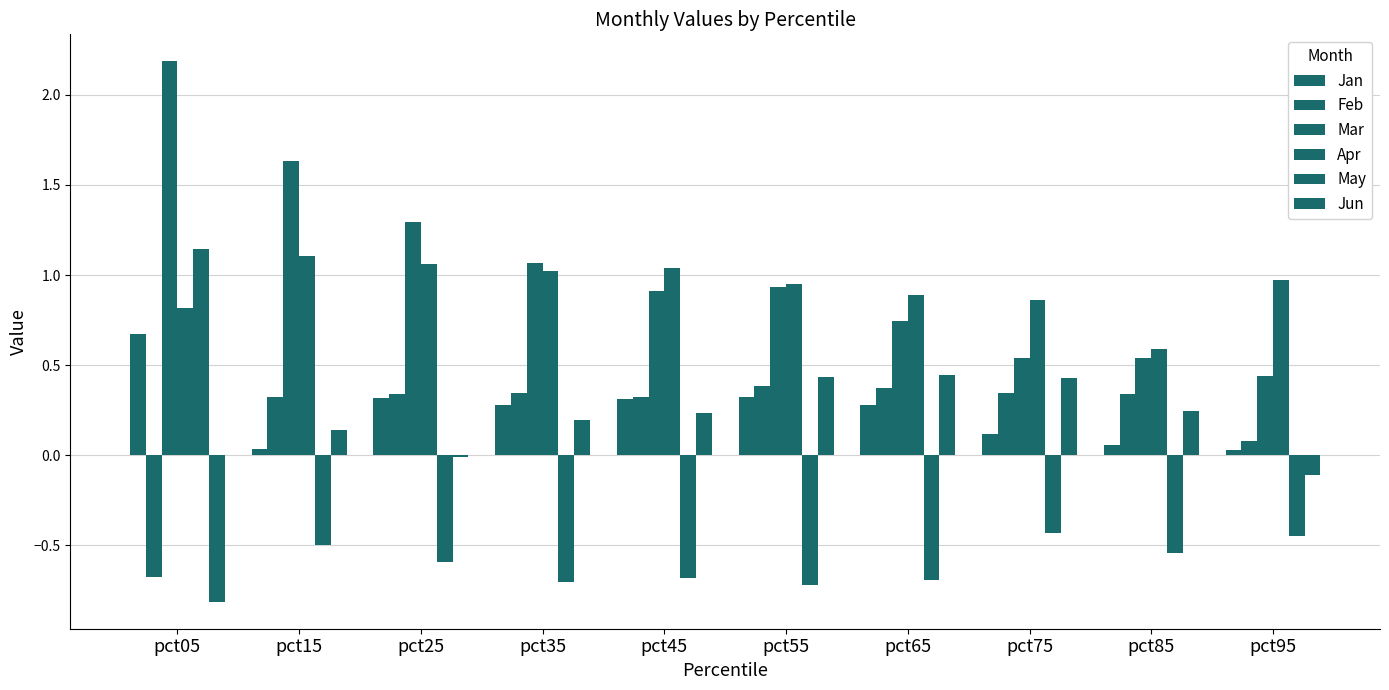

How many categories are shown in the chart?

10